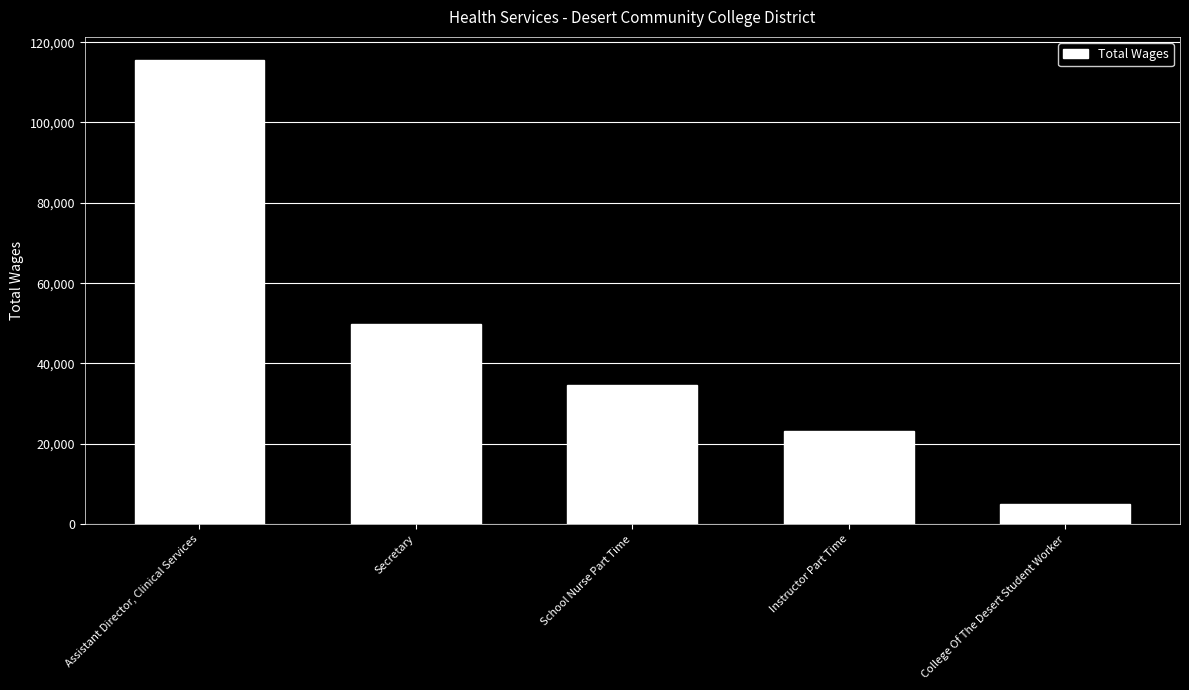

What is the sum of all values?

228056